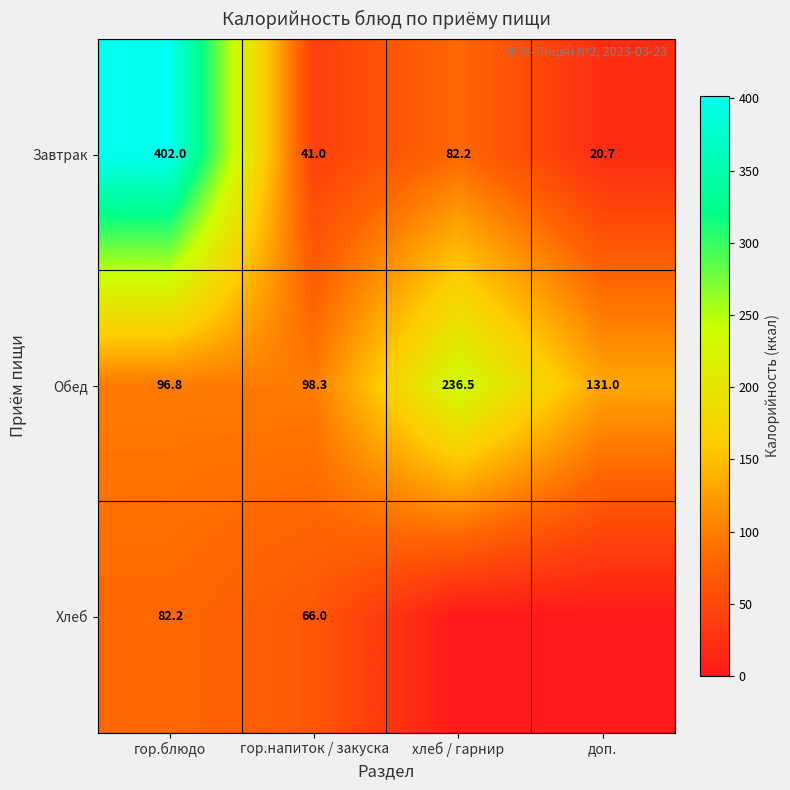

Is it true that Хлеб equals 66.0 at гор.напиток / закуска?

True